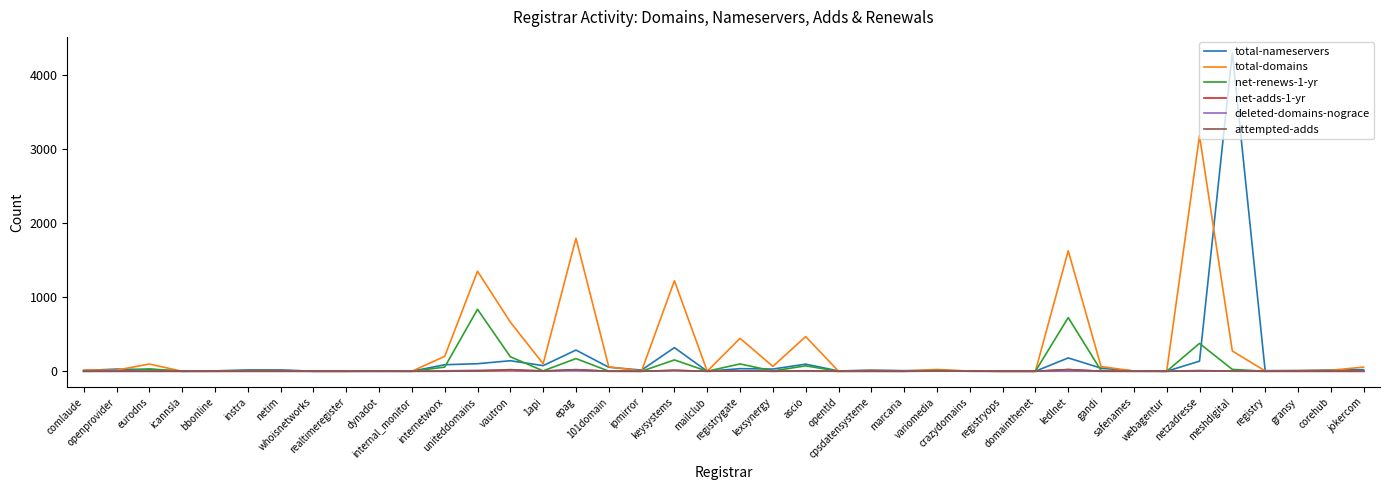

At how many categories does at least one series exceed 287?

9